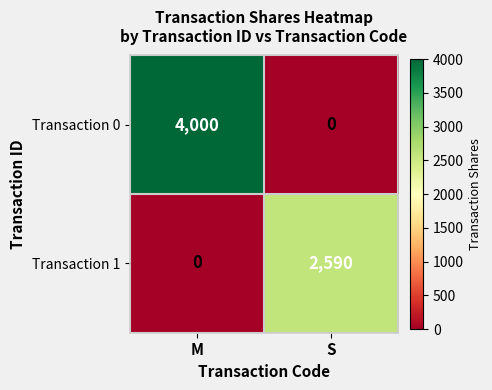

What is the sum of the Transaction 0 values at M and S?

4000